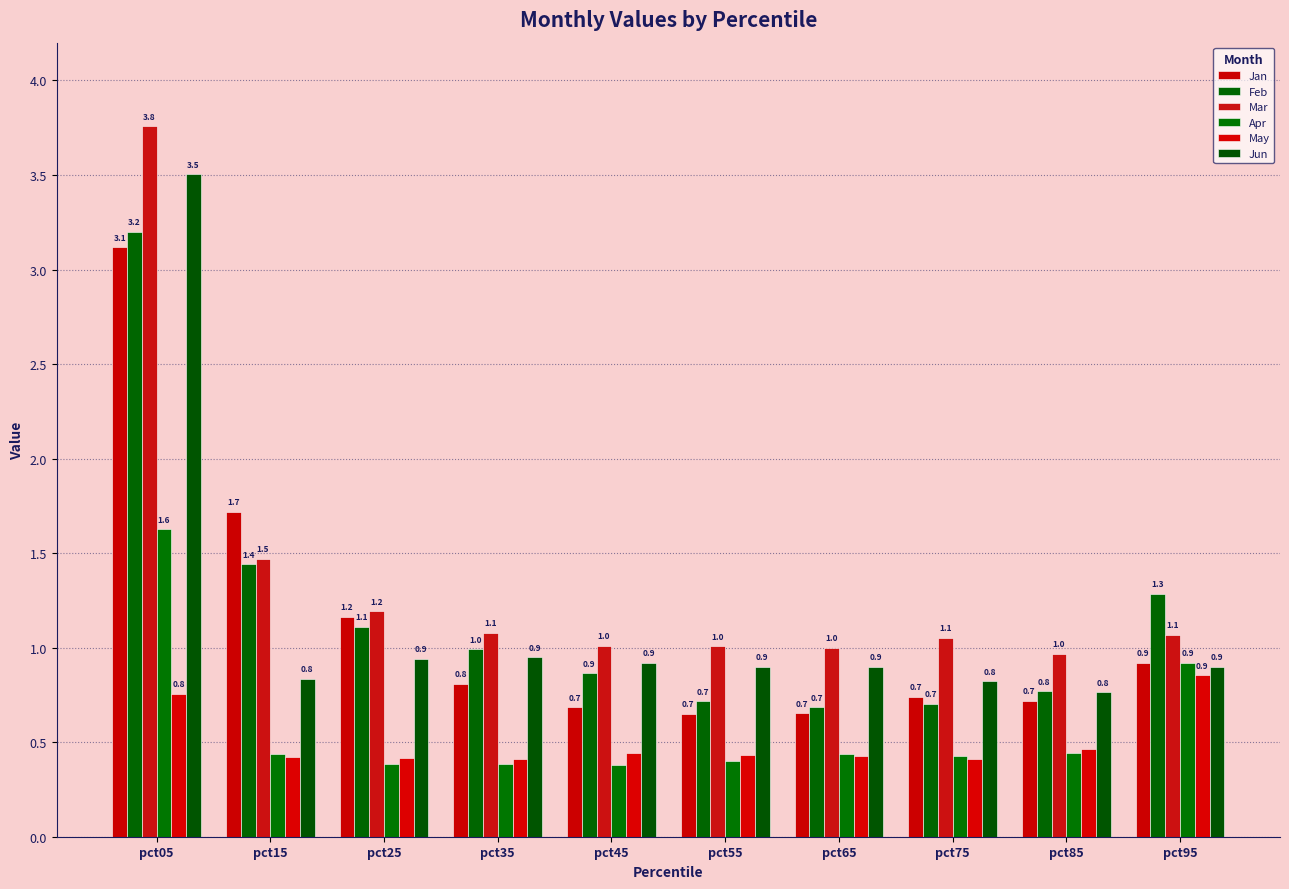

Which series has the largest total across all categories?

Mar